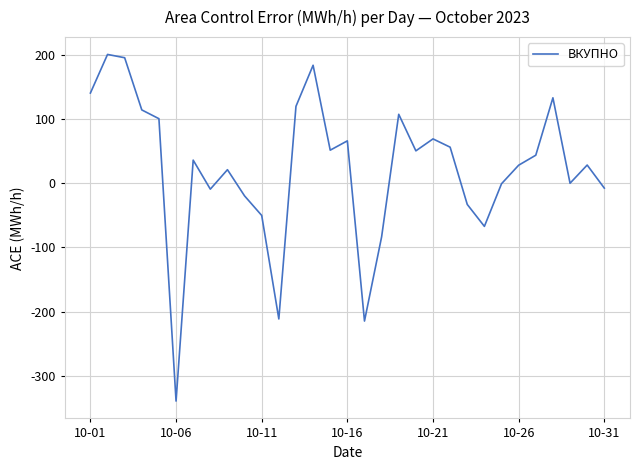

What is the maximum value shown in the chart?

200.5